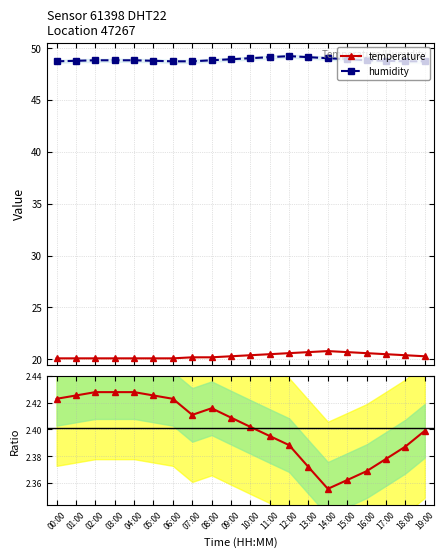

What is the value of the humidity point at the 17th from the left?

48.8